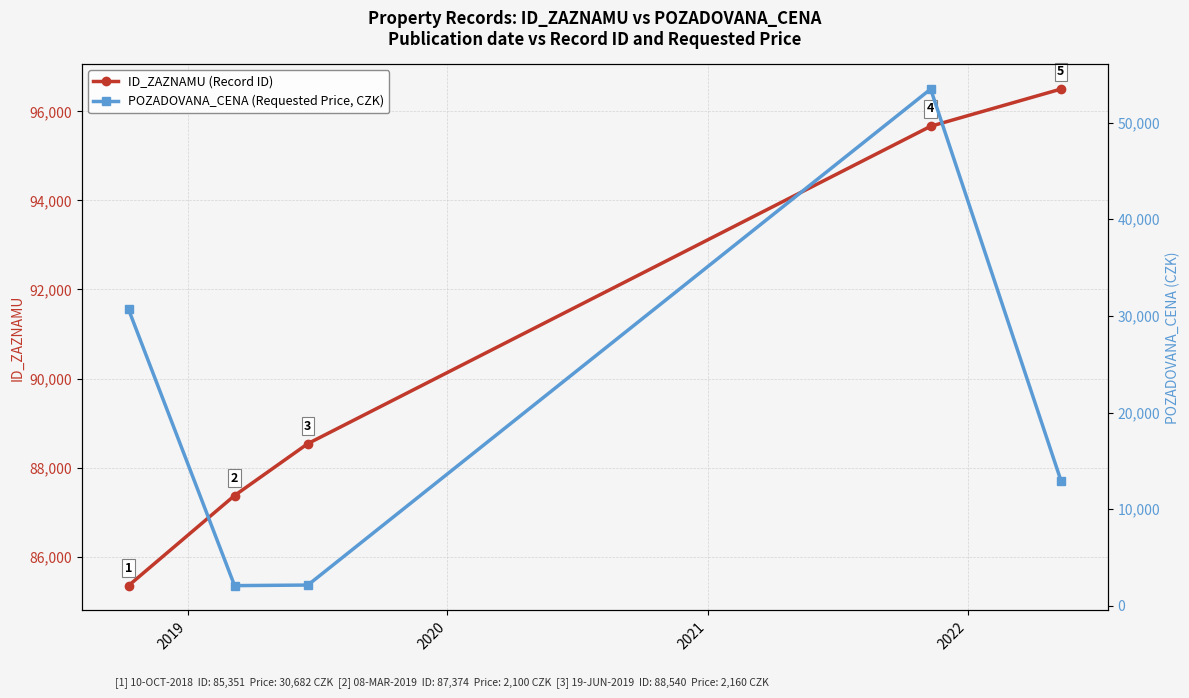

True or false: ID_ZAZNAMU (Record ID) has more than 0 interior local peaks.

False